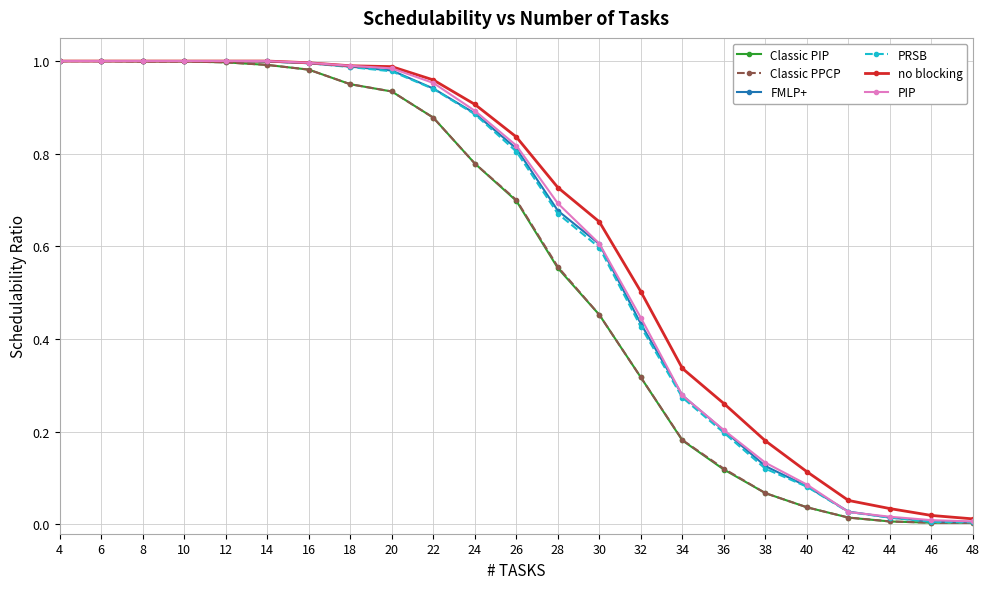

Which series changed the most between 12 and 48?

PRSB